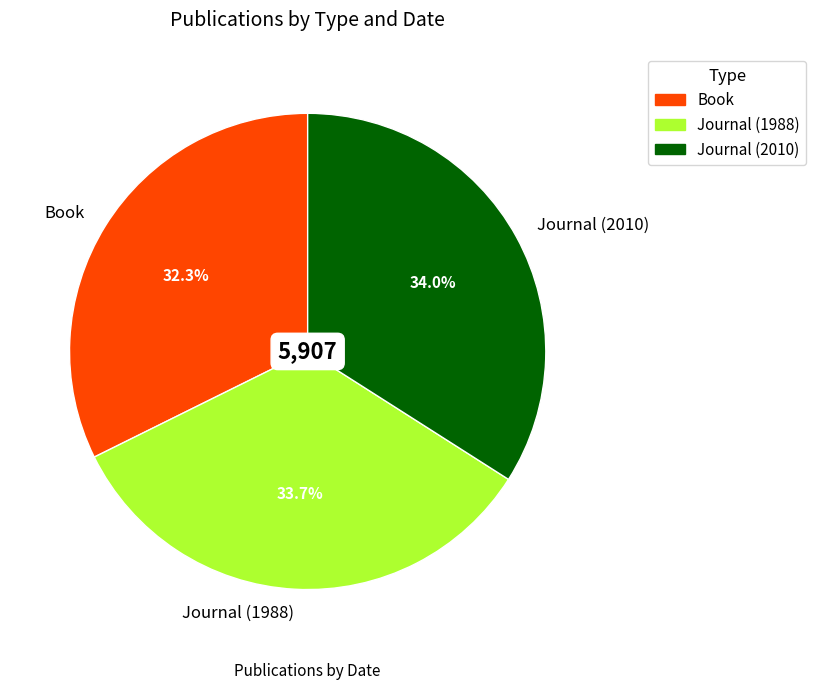

The Journal (1988) slice represents 34% of the pie. True or false?

True